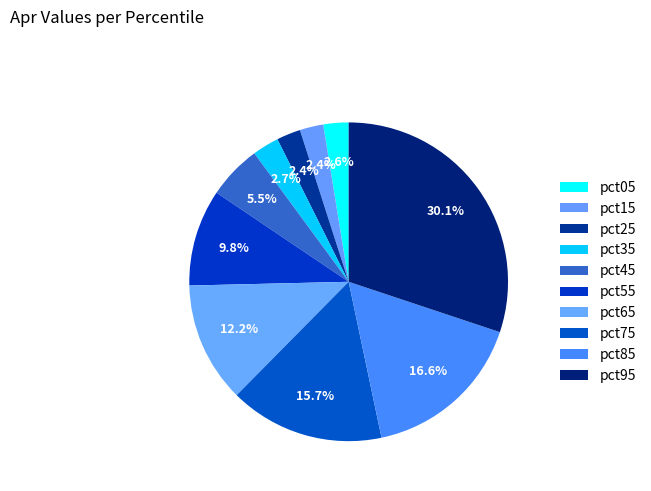

Does pct65 represent more than half of the total?

No